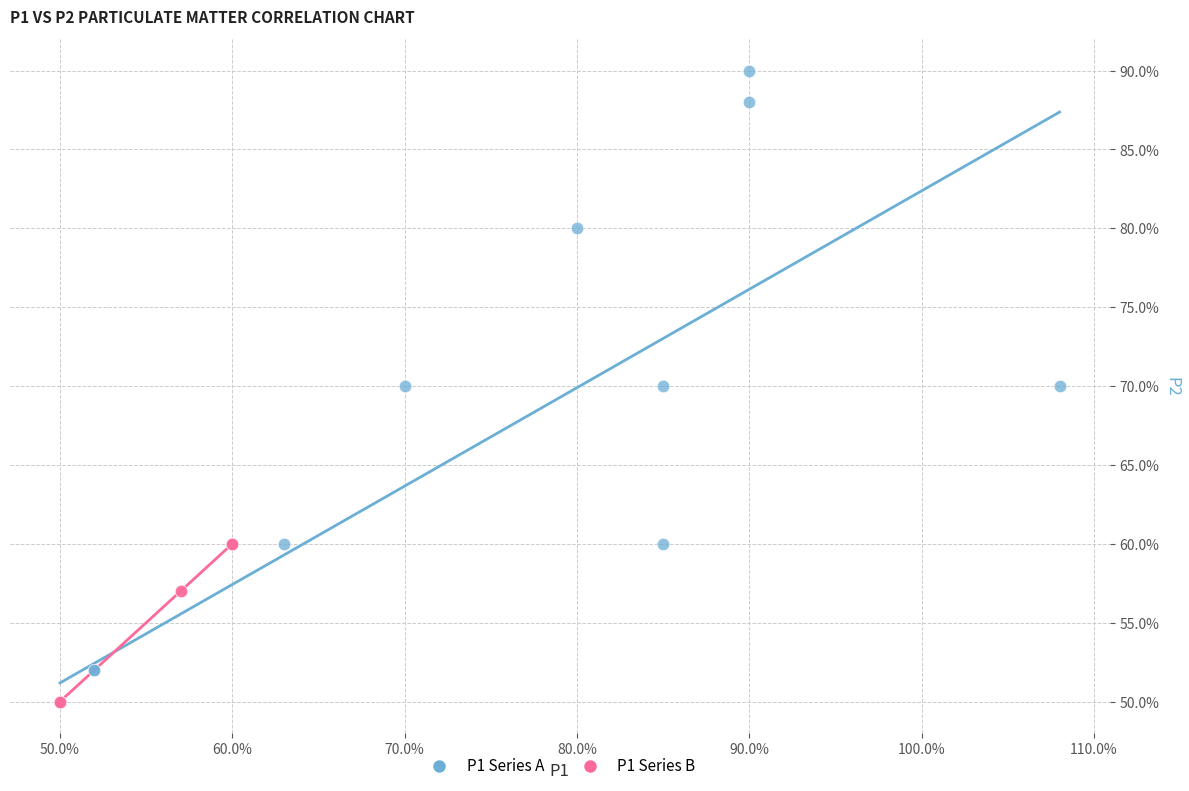

Which series contains the highest Y value?

P1 Series A